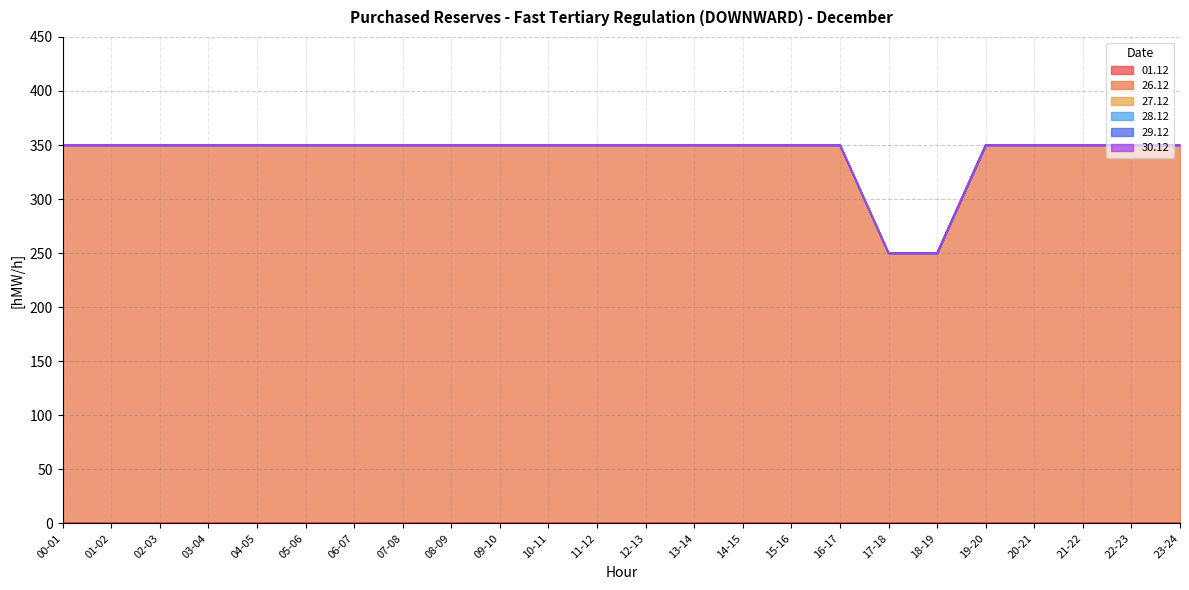

What is the label of the 9th point from the left?

08-09